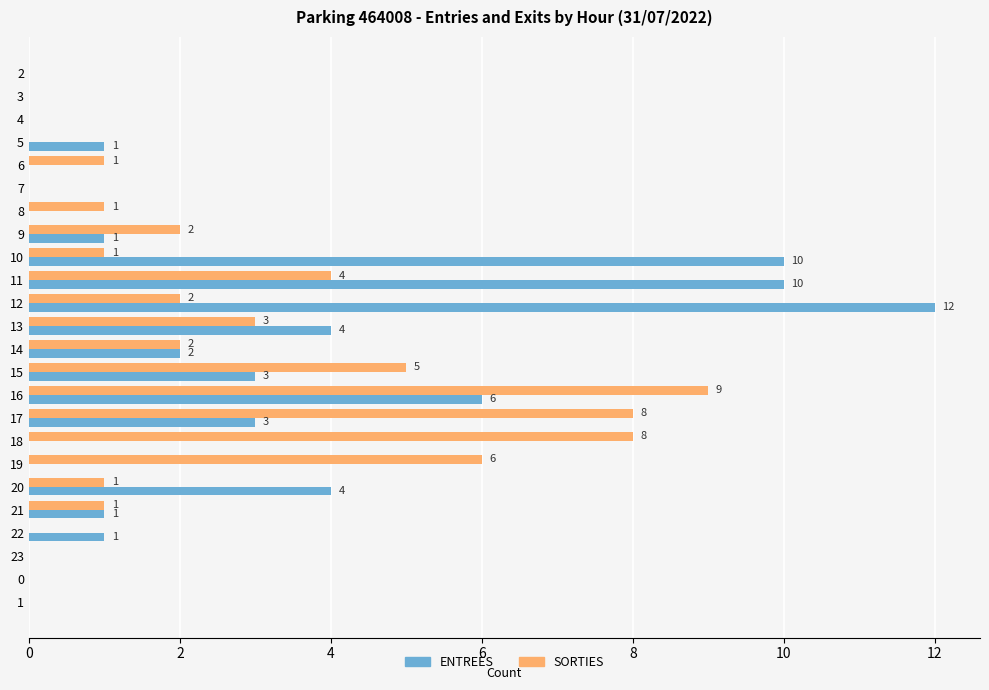

How many SORTIES values are between 0 and 4?

19